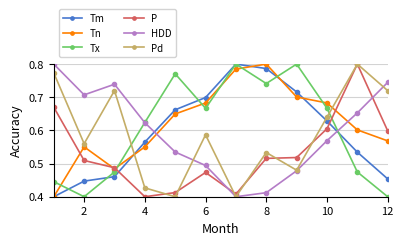

After their last crossing, which series has the higher values: Pd or Tm?

Pd